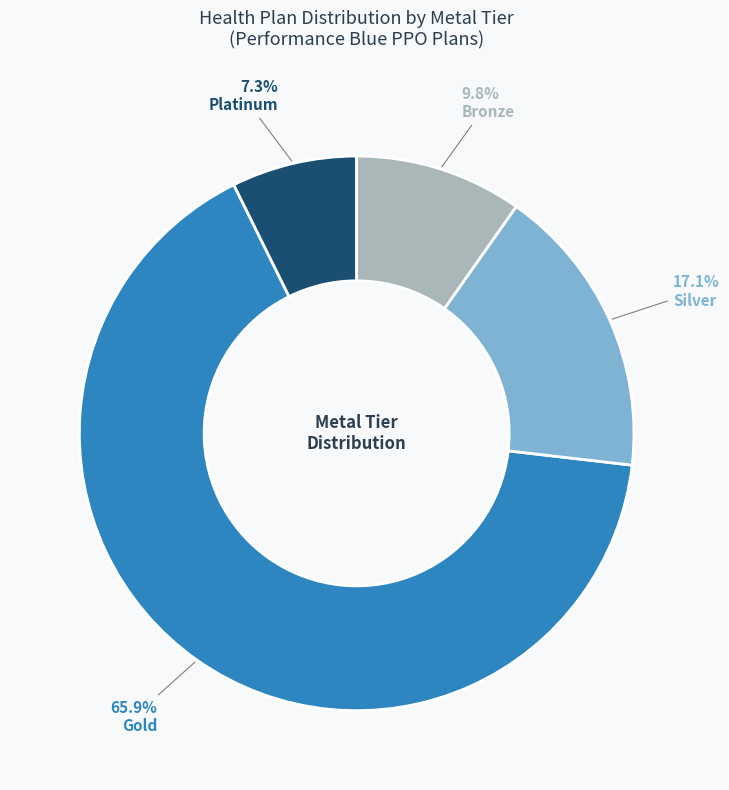

To the nearest percent, what is the average slice percentage?

25%